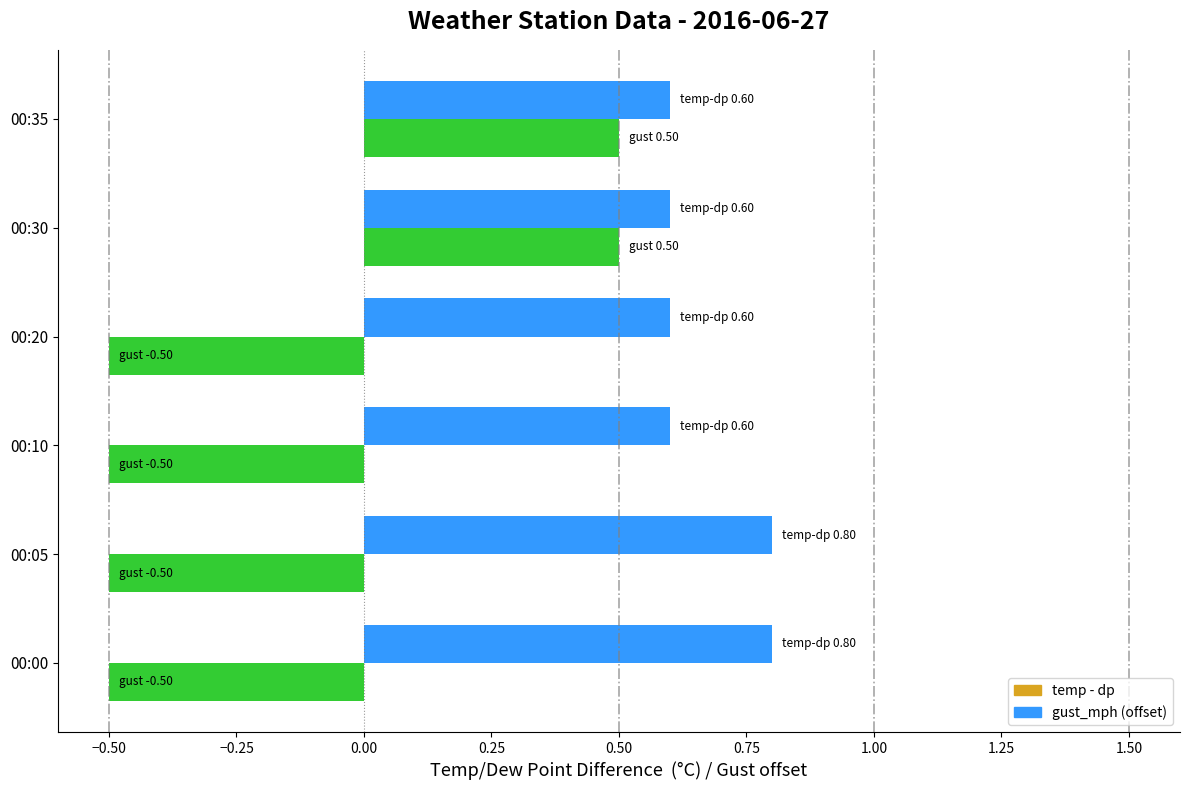

What are all the series names shown in the legend?

temp - dp, gust_mph (offset)